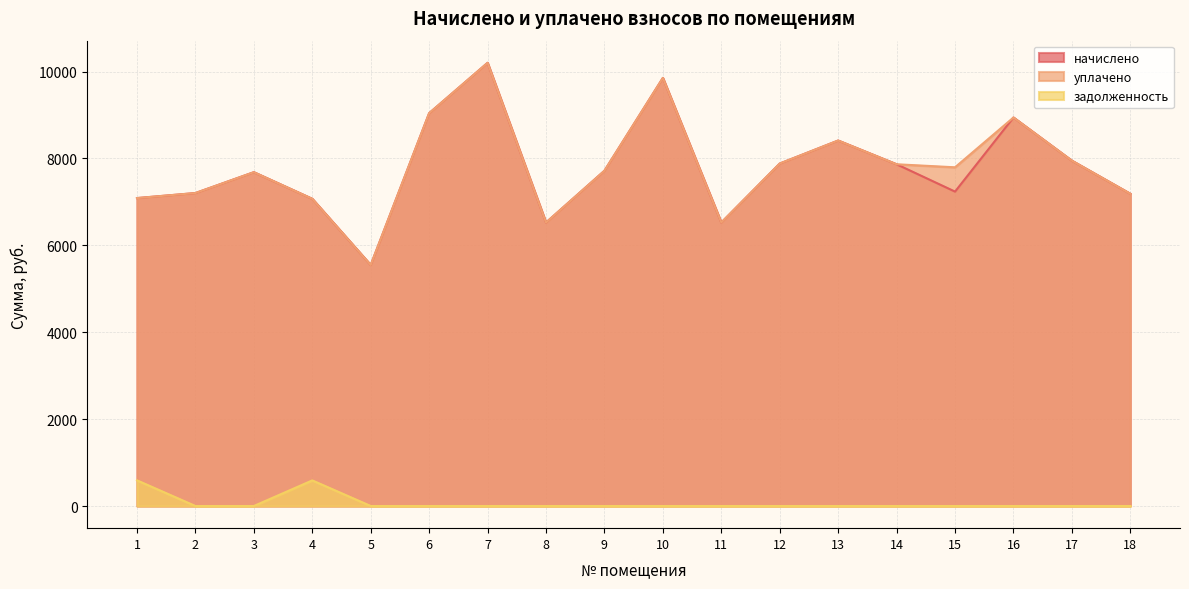

Does the chart have visible grid lines?

Yes